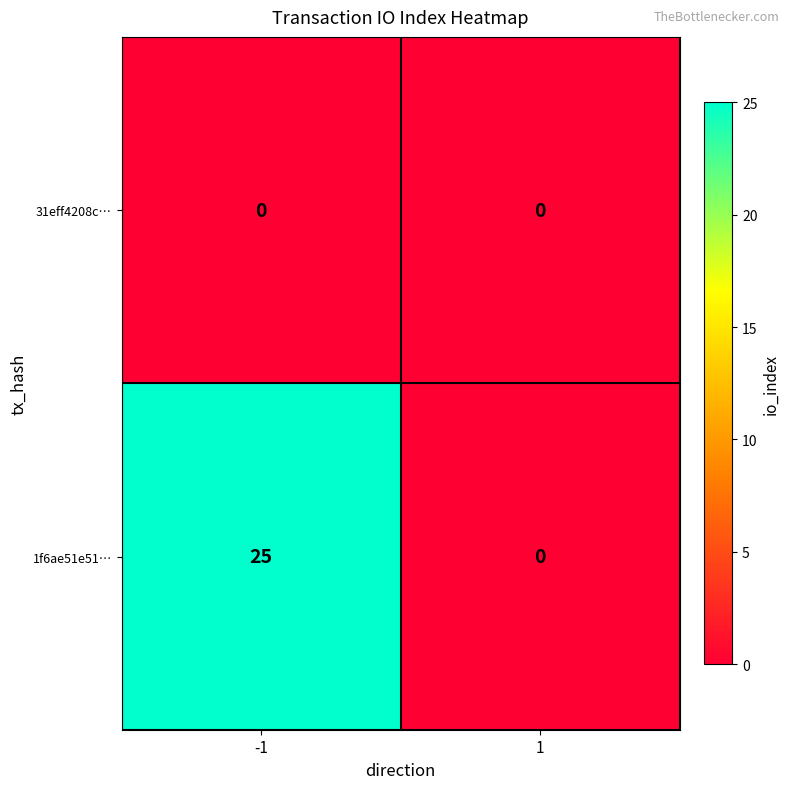

Reading left to right, extract all data points from this chart.

31eff4208c…: 0	0
1f6ae51e51…: 25	0